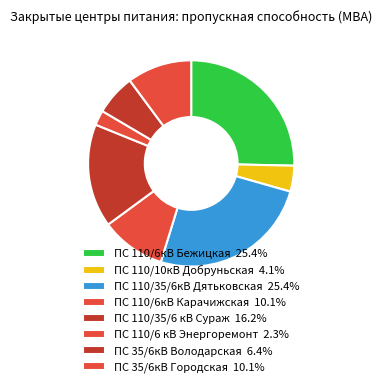

How many slices are in this pie chart?

8